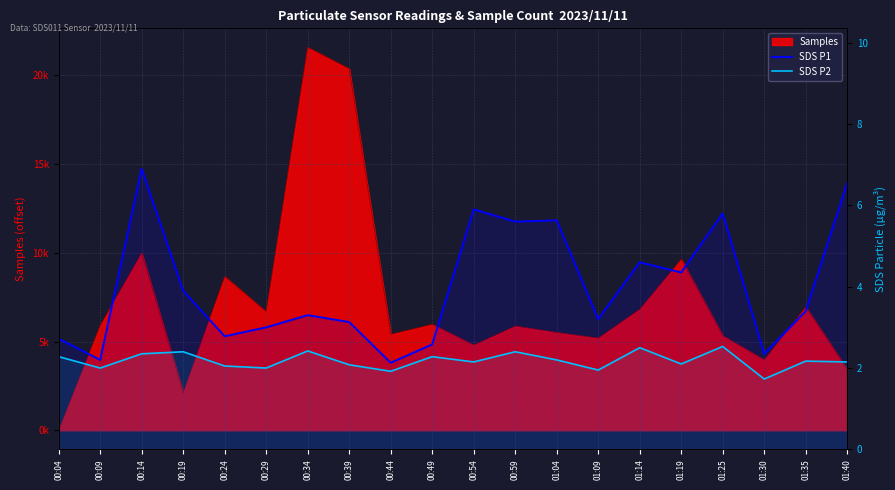

True or false: SDS P1 and SDS P2 intersect in this chart.

False